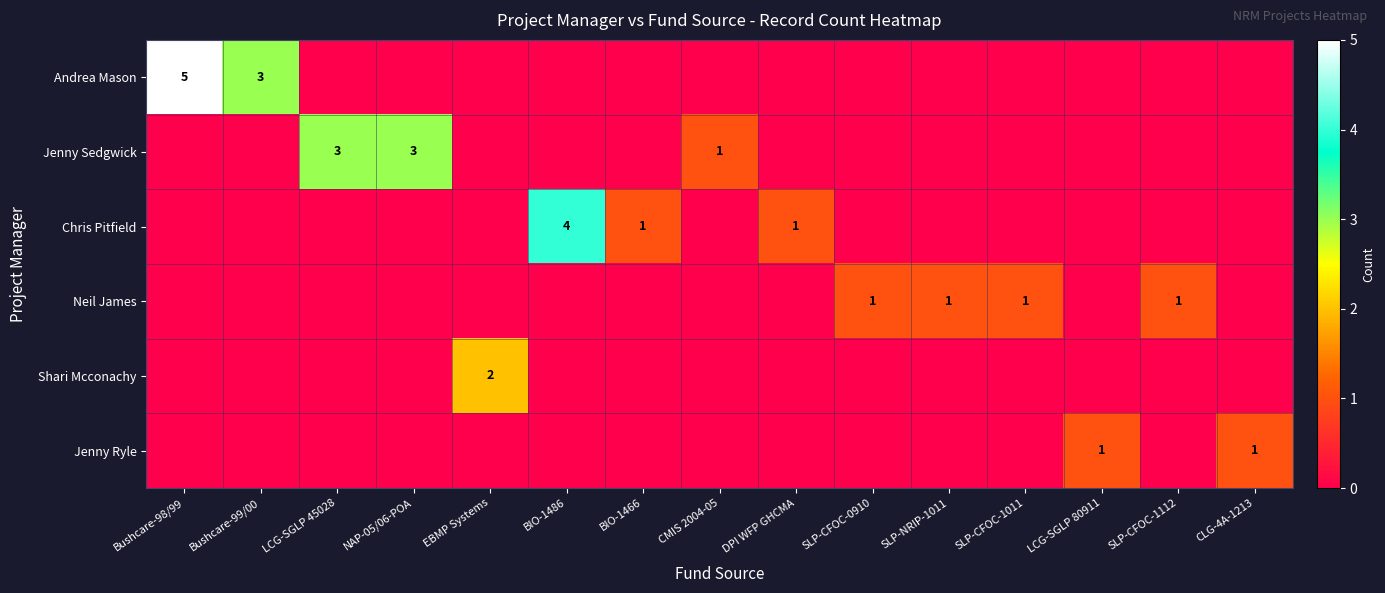

Which category has the highest value across all series?

Bushcare-98/99